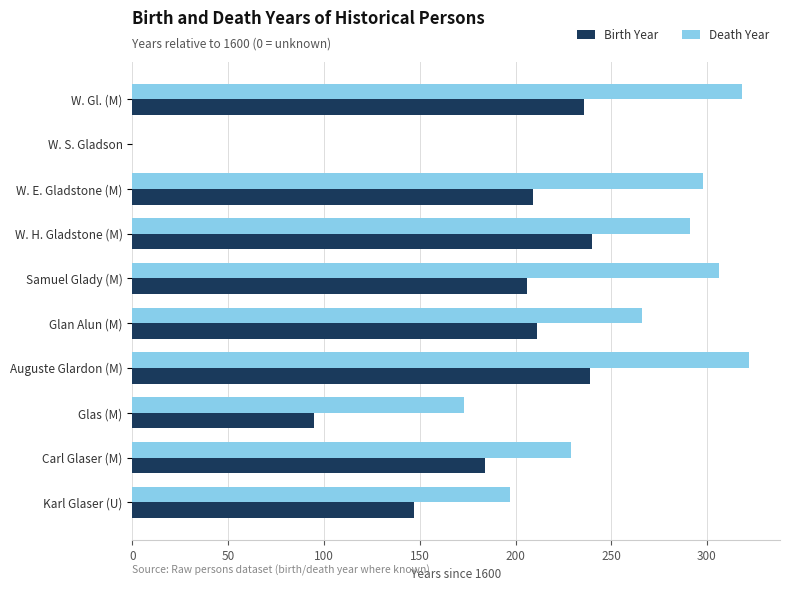

Which label corresponds to the largest value in the chart?

Auguste Glardon (M)